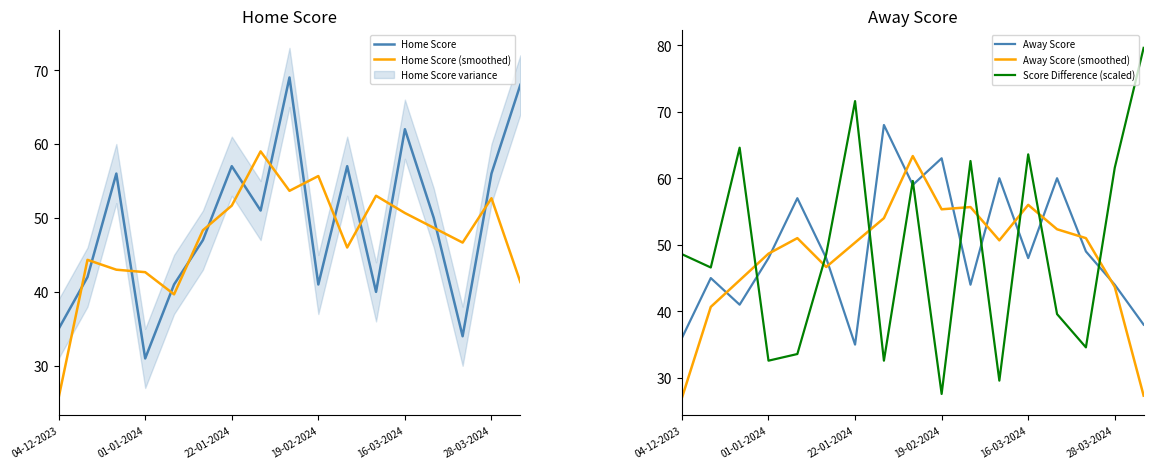

After their last crossing, which series has the higher values: Away Score or Score Difference (scaled)?

Score Difference (scaled)